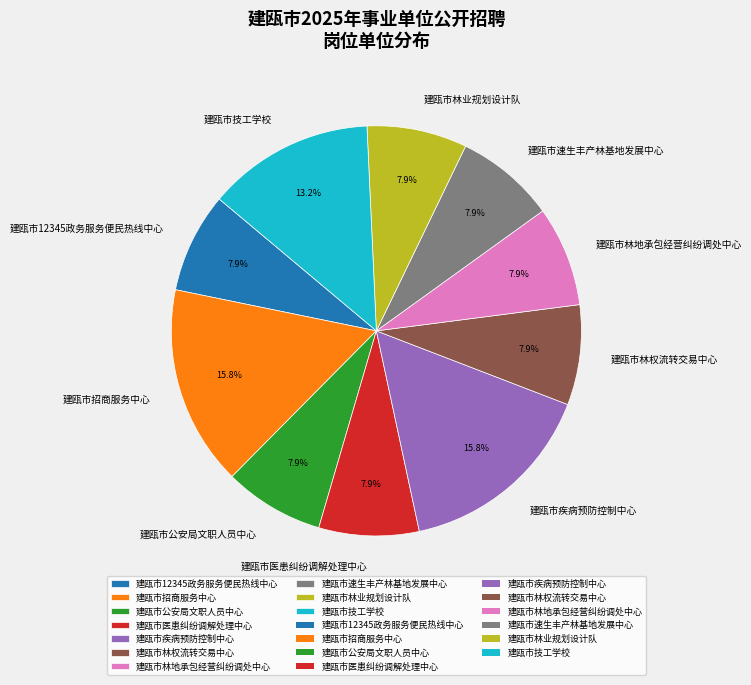

Is there any slice that represents more than half of the pie?

No